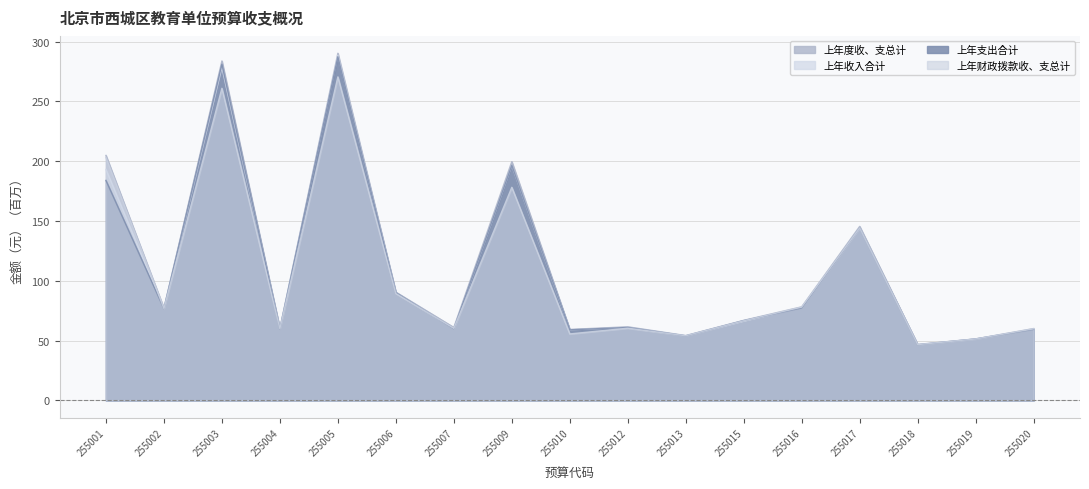

What is the minimum value for 上年收入合计?

46.6